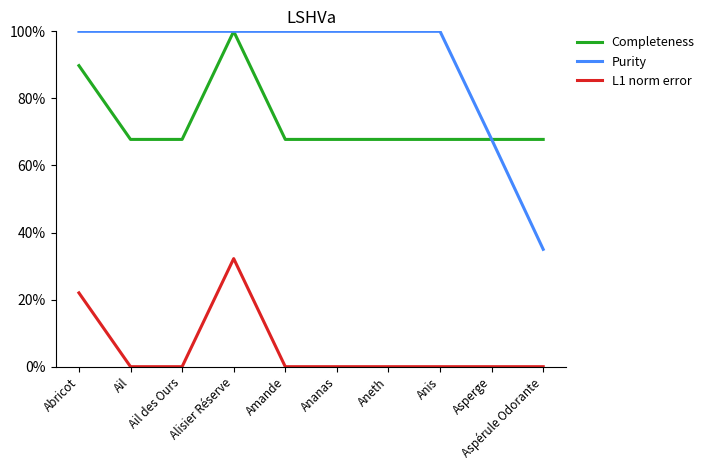

What position from the right is Abricot?

10